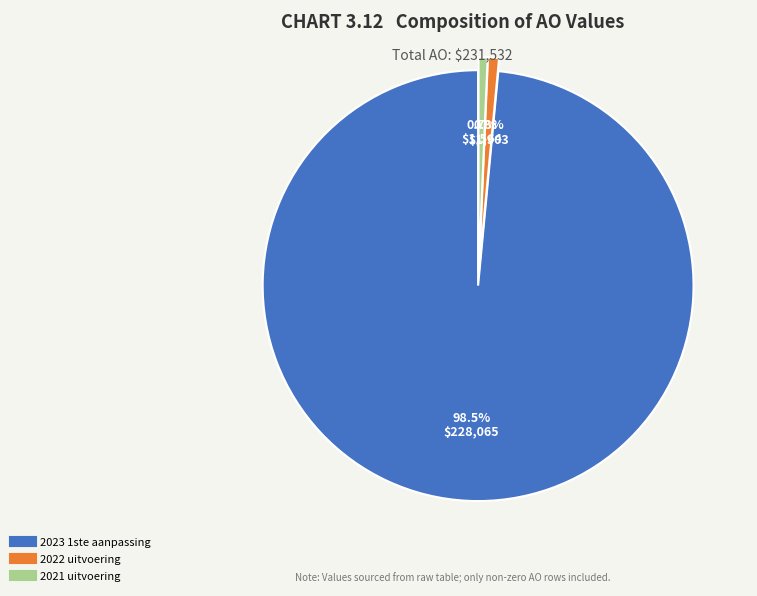

What percentage is the 2021 uitvoering slice, to the nearest percent?

1%